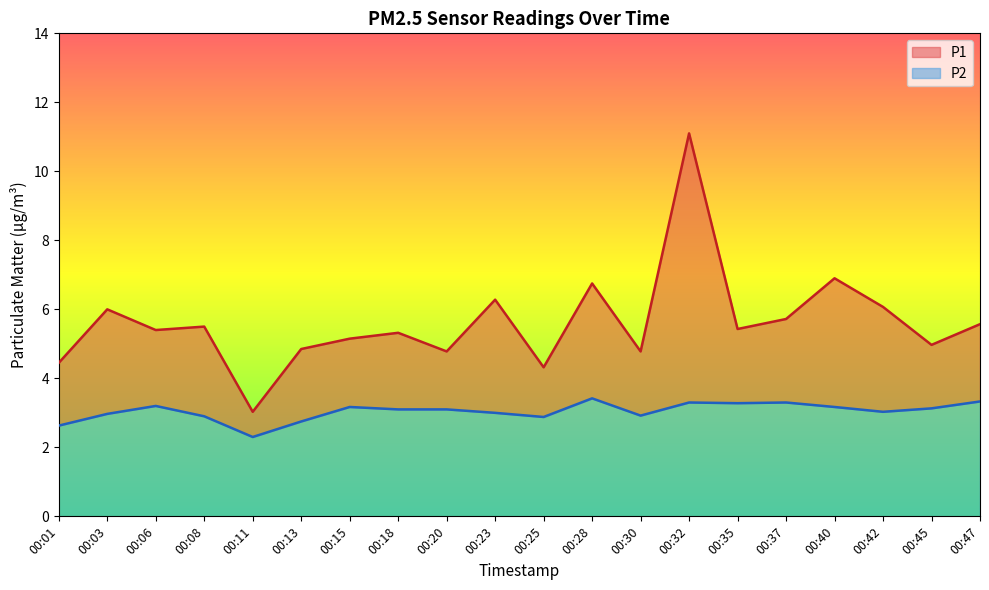

True or false: P2 and P1 intersect in this chart.

False